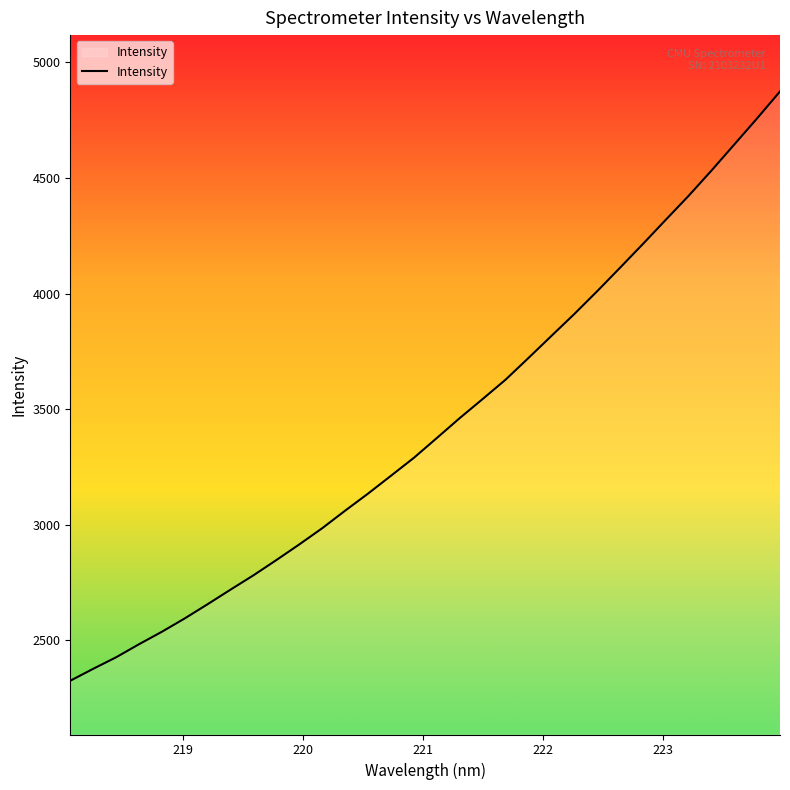

What is the maximum value shown in the chart?

4874.4